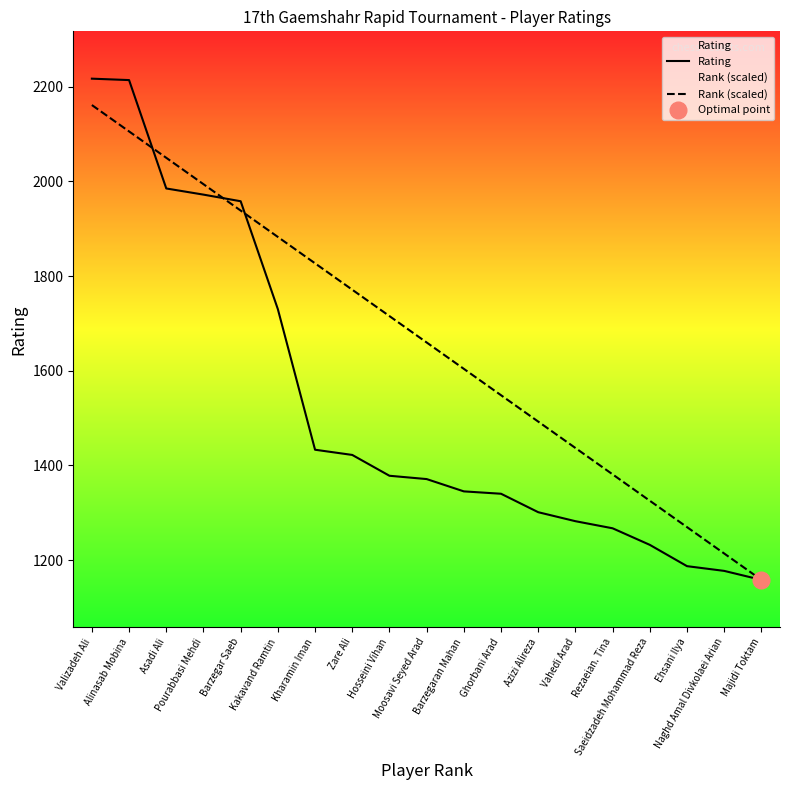

How many series are shown in this chart?

2